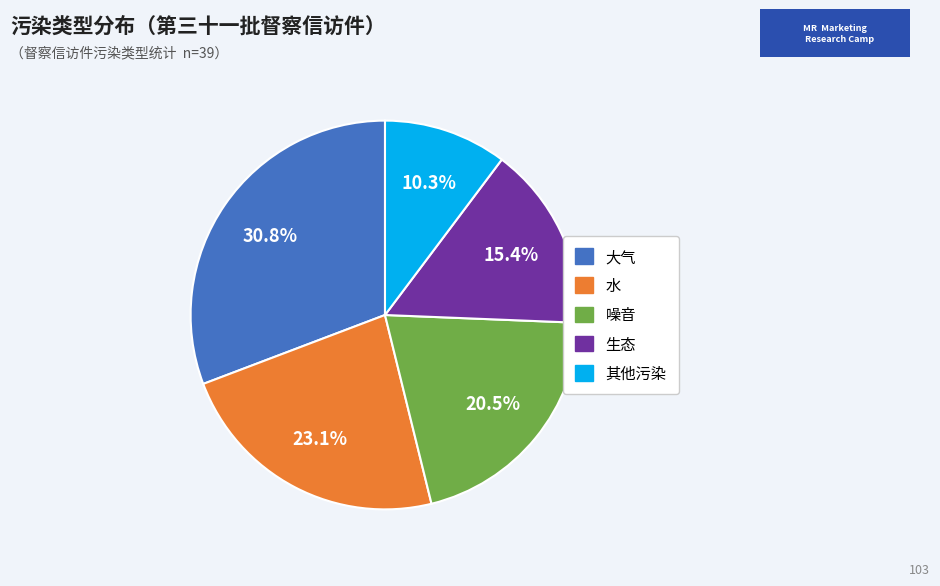

Rank the categories by value from lowest to highest.

其他污染, 生态, 噪音, 水, 大气